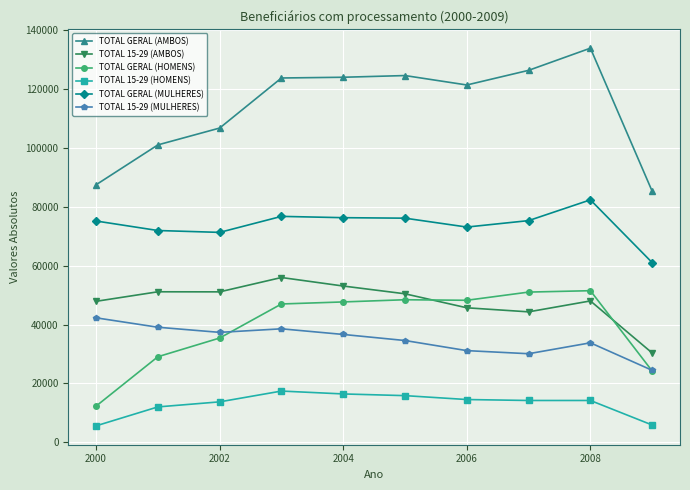

Which series has the largest range (max minus min)?

TOTAL GERAL (AMBOS)